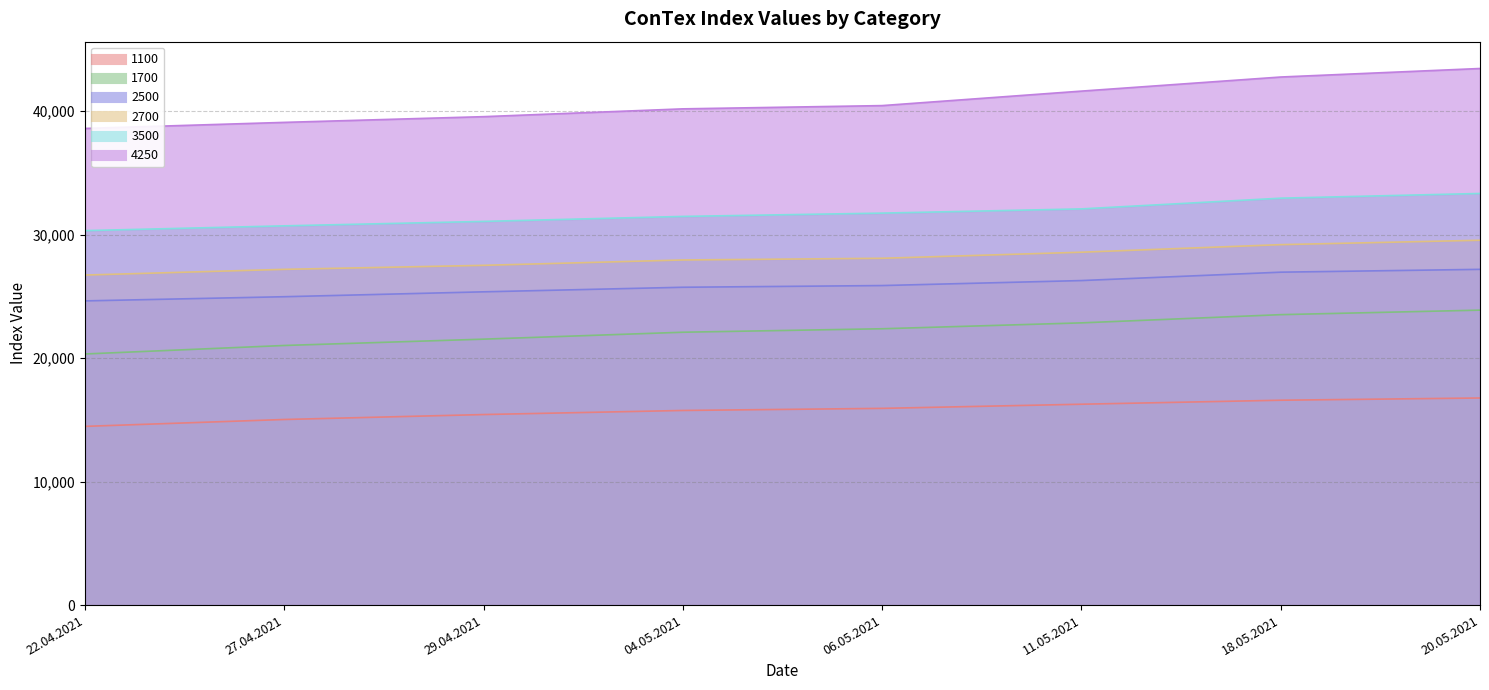

What are all the series names shown in the legend?

1100, 1700, 2500, 2700, 3500, 4250